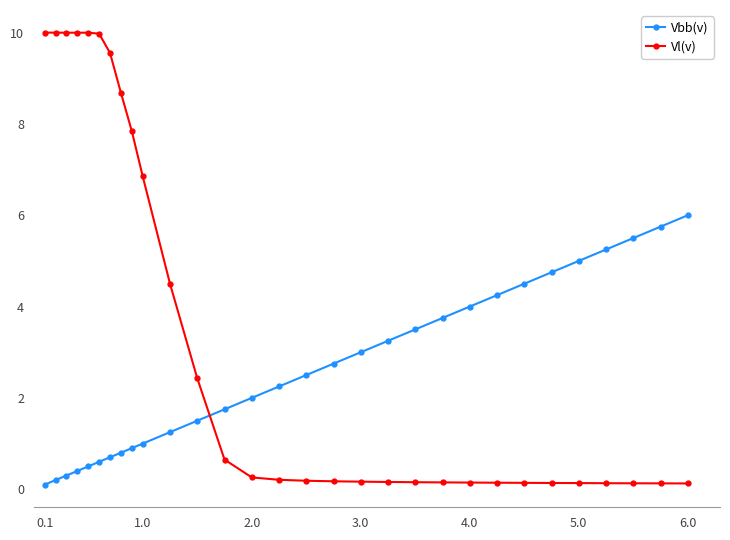

Which series has the largest range (max minus min)?

Vl(v)